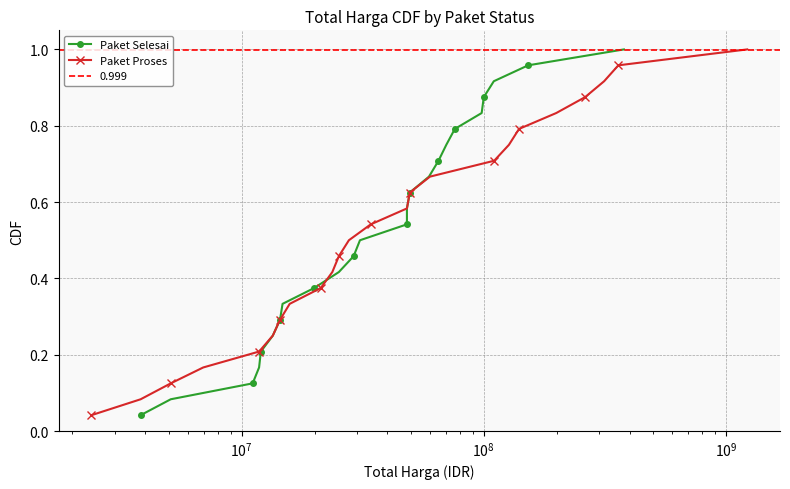

True or false: Paket Proses has more than 2 interior local peaks.

False